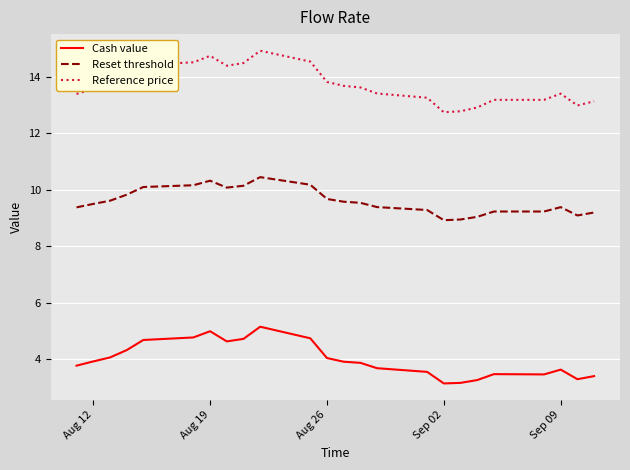

List the series in order of their overall mean, lowest first.

Cash value, Reset threshold, Reference price